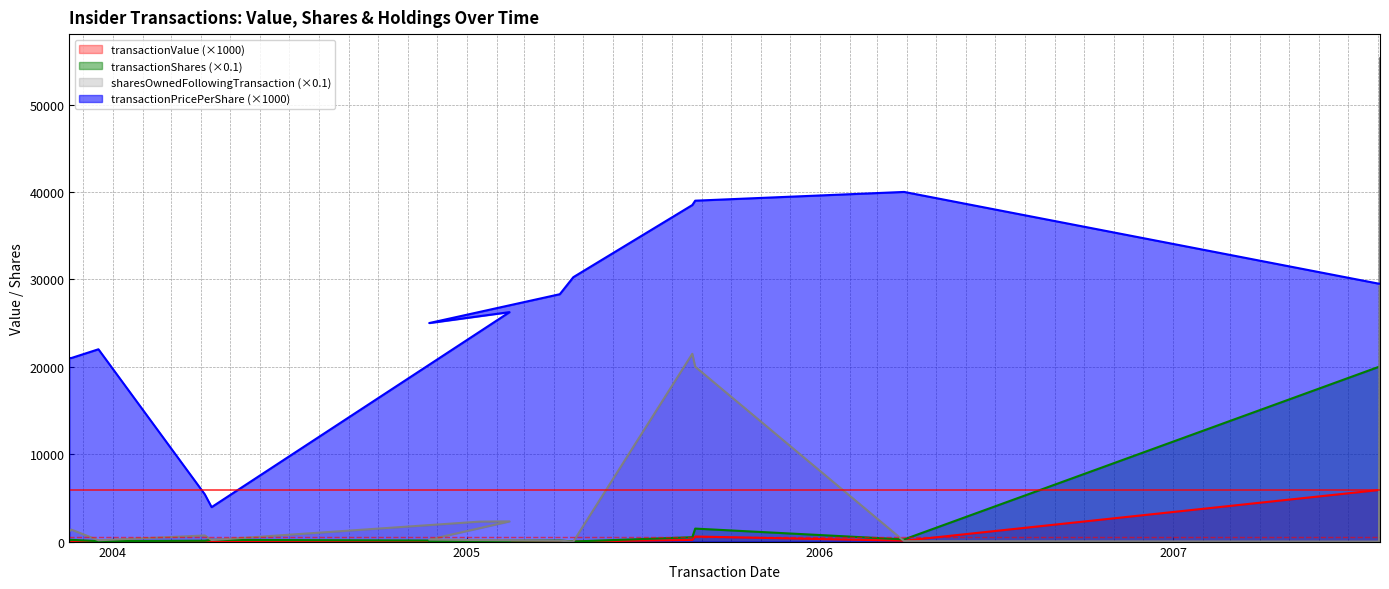

Where is transactionShares nearest to the value 10005?

2005-08-25